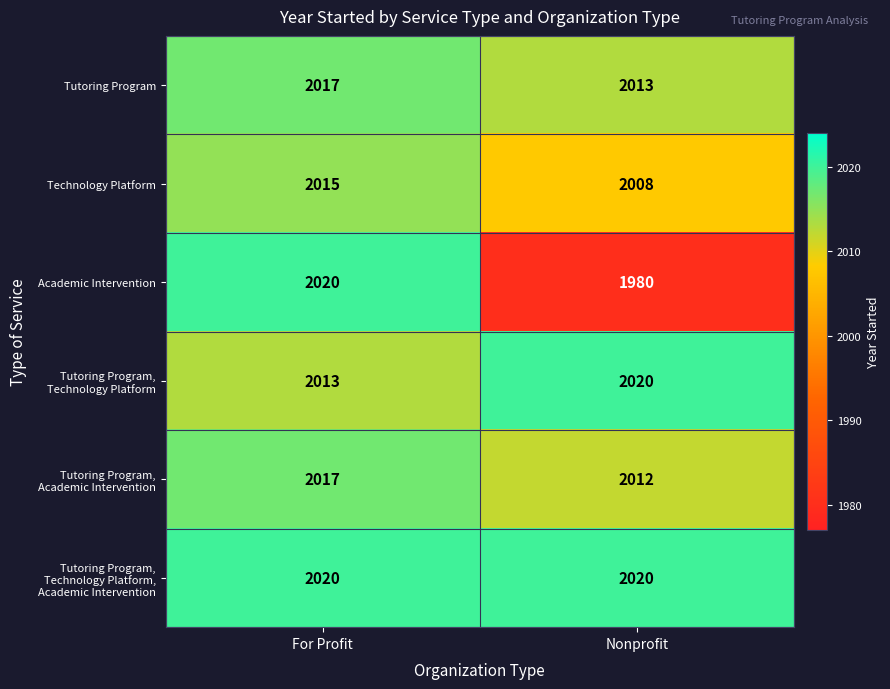

List the labels in order of Tutoring Program value, largest first.

For Profit, Nonprofit